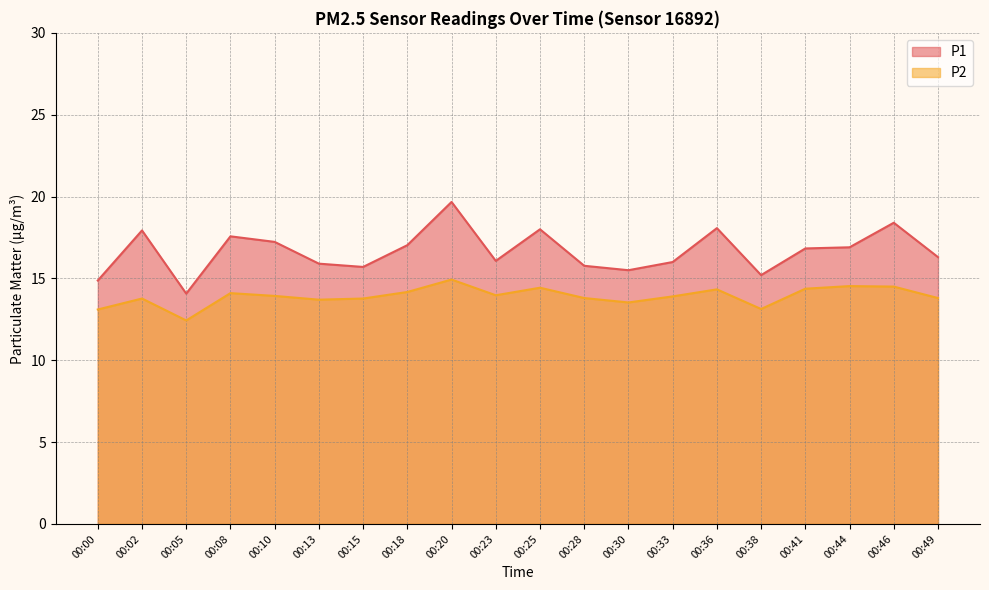

True or false: P1 and P2 intersect in this chart.

False